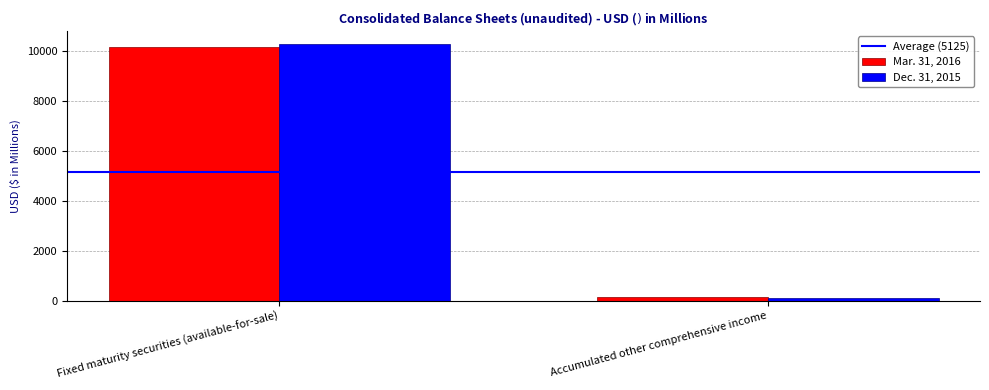

What is the minimum value for Mar. 31, 2016?

127